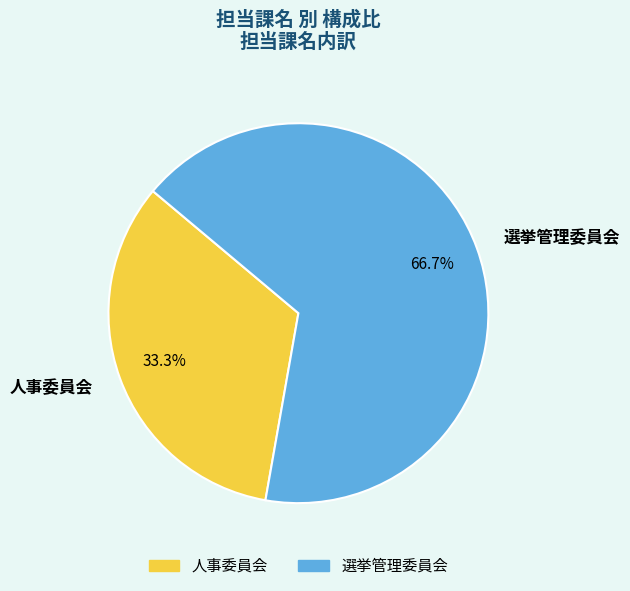

What percentage do 選挙管理委員会 and 人事委員会 together represent?

100.0%